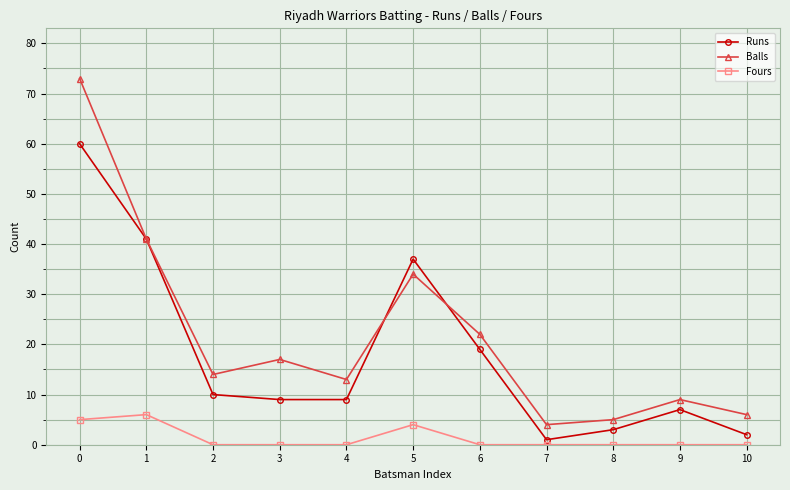

The Fours series shows 0 at 8. True or false?

True